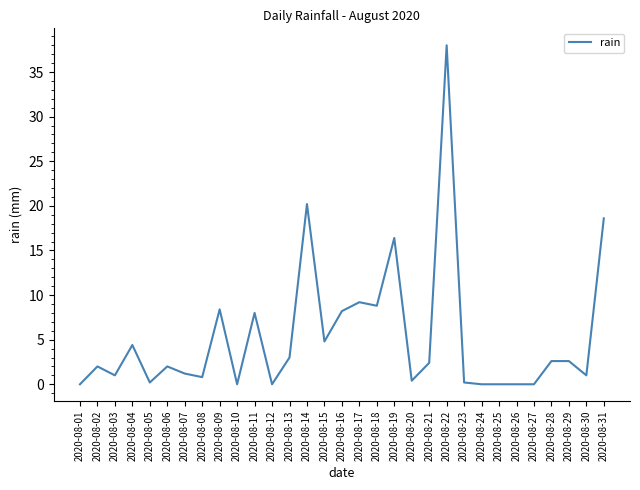

What is the difference between the maximum and minimum values?

38.0